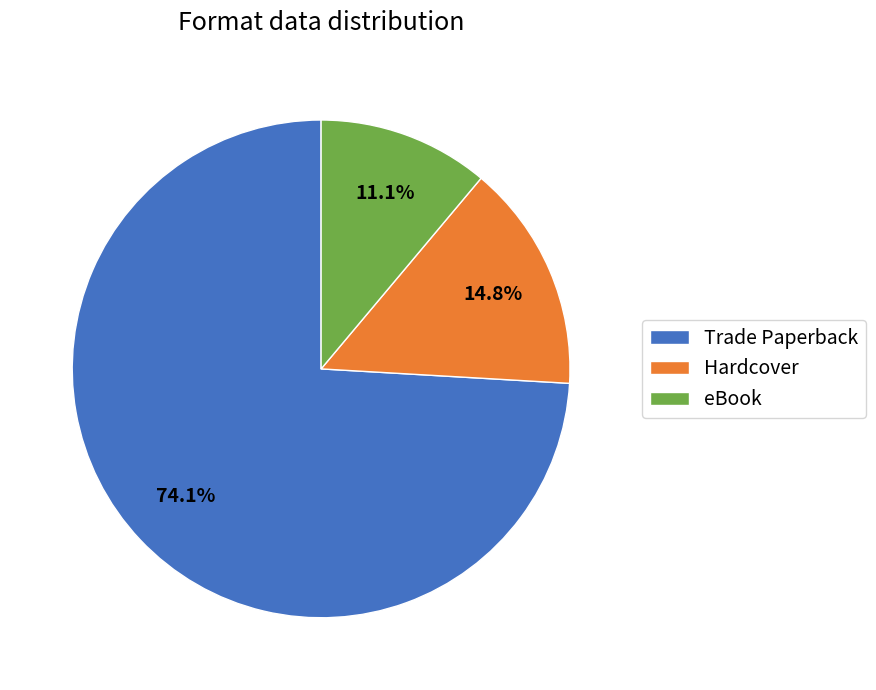

To the nearest percent, what is the difference between the Hardcover and eBook slice percentages?

4%